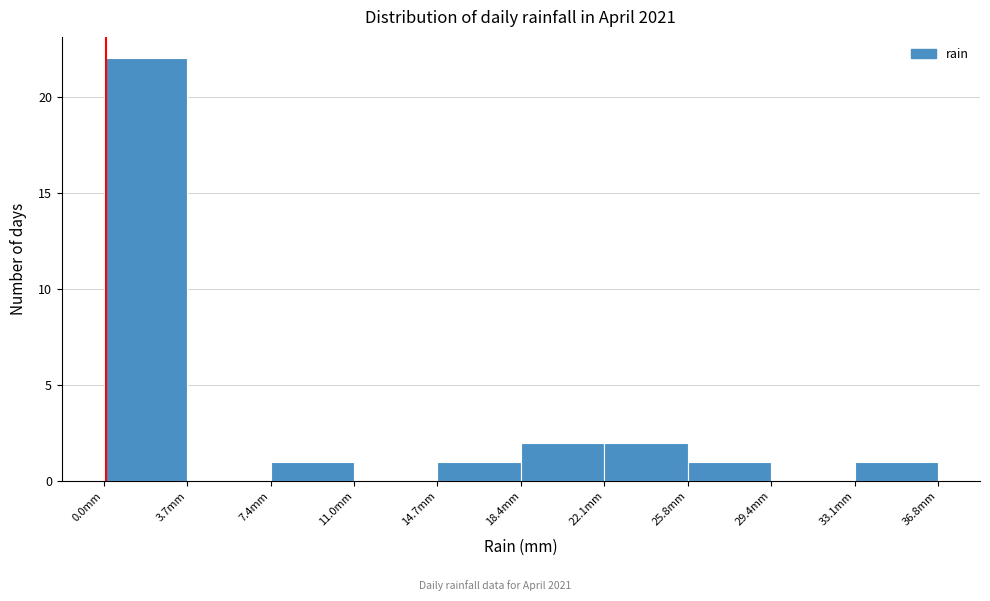

Reading left to right, list every bar in this chart as the range it spans on the x-axis followed by its height. Neither the bar edges nor the heights are printed on the chart, so give them approximately, as read against the axes.

0.0 to 3.5: 22
3.5 to 7.5: 0
7.5 to 11.0: 1
11.0 to 14.5: 0
14.5 to 18.5: 1
18.5 to 22.0: 2
22.0 to 26.0: 2
26.0 to 29.5: 1
29.5 to 33.0: 0
33.0 to 37.0: 1